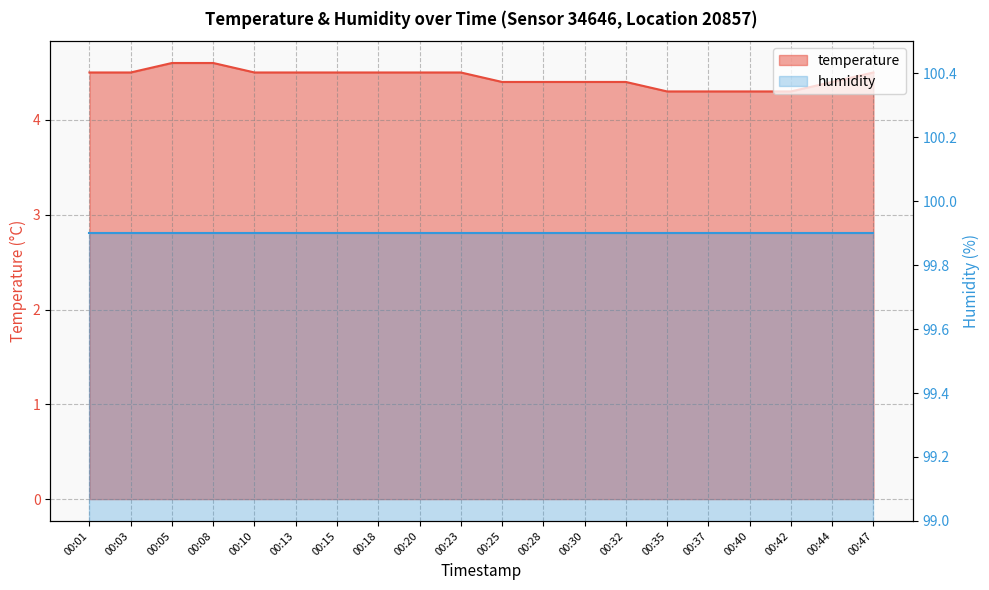

True or false: the data has more than 1 interior local peaks.

False